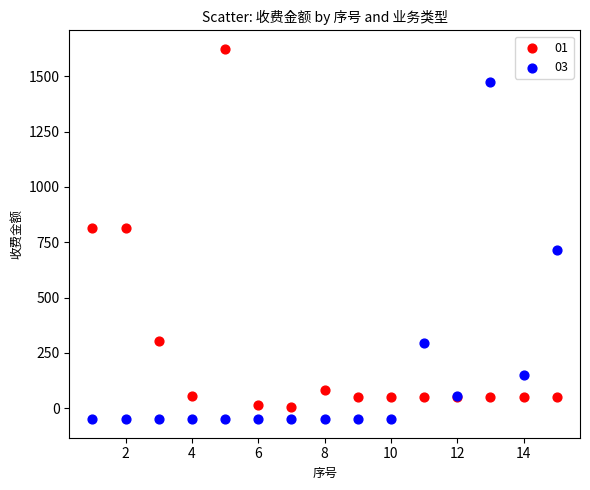

What are all the series names shown in the legend?

01, 03